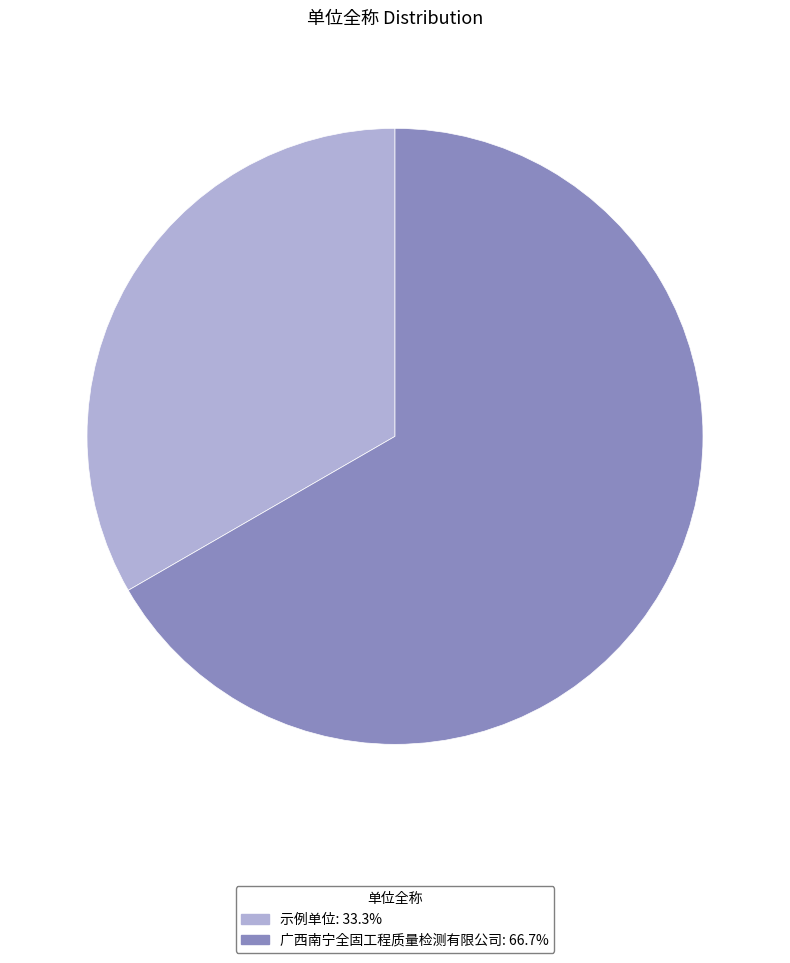

Is there any slice that represents more than half of the pie?

Yes